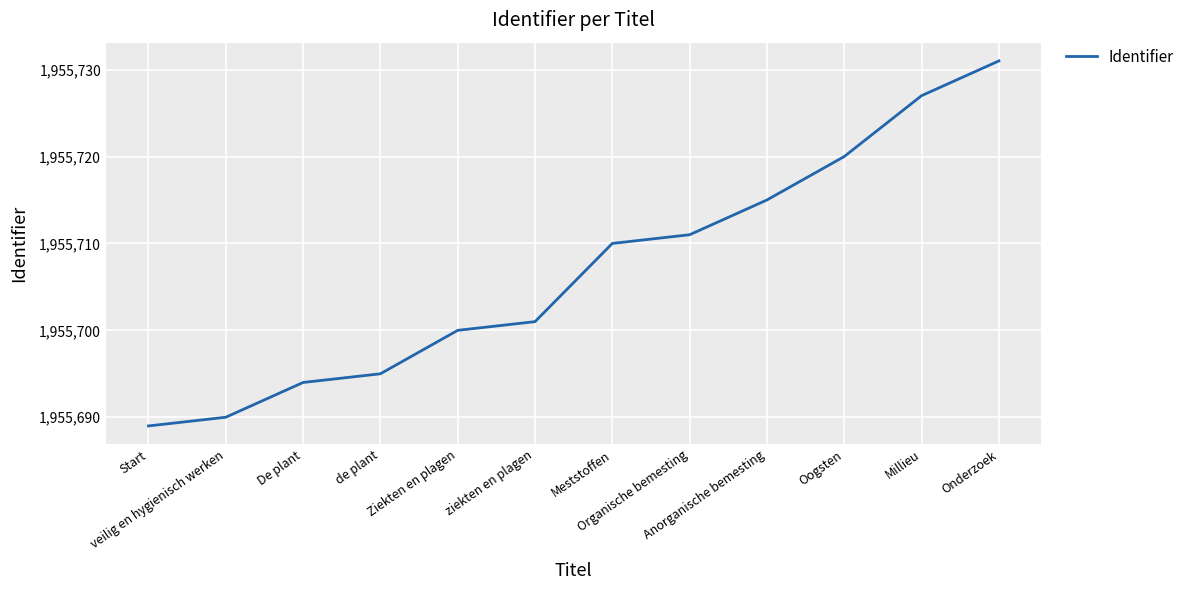

What is the minimum value shown in the chart?

1955689